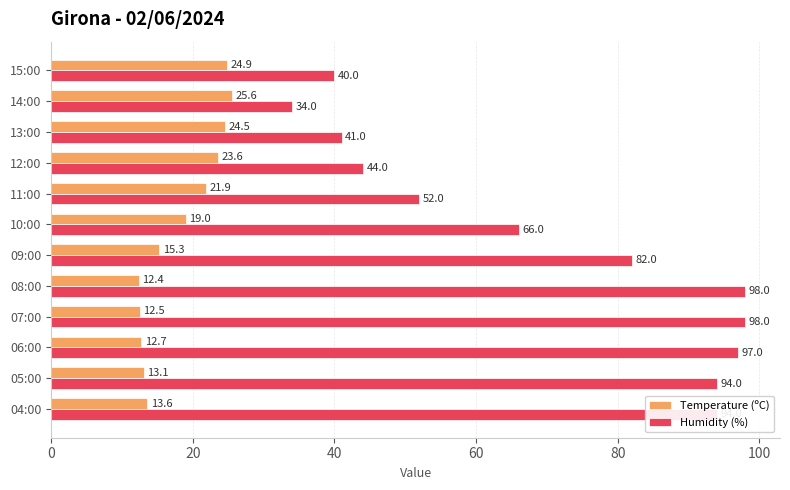

What is the difference between the maximum and minimum values in the Temperature (ºC) series?

13.2